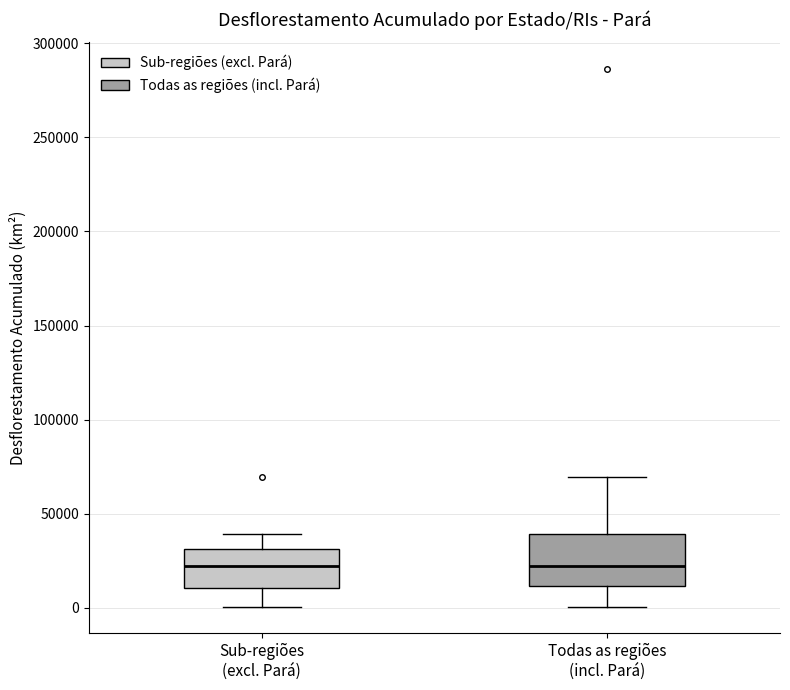

Reading left to right, read every box against the y-axis: the position of its median line, the range the box covers, and the ends of its whiskers. The values are not printed on the chart, so give them approximately, as read against the axis.

Sub-regiões (excl. Pará): median 20000, box 10000 to 30000, whiskers 0 to 40000
Todas as regiões (incl. Pará): median 20000, box 10000 to 40000, whiskers 0 to 70000